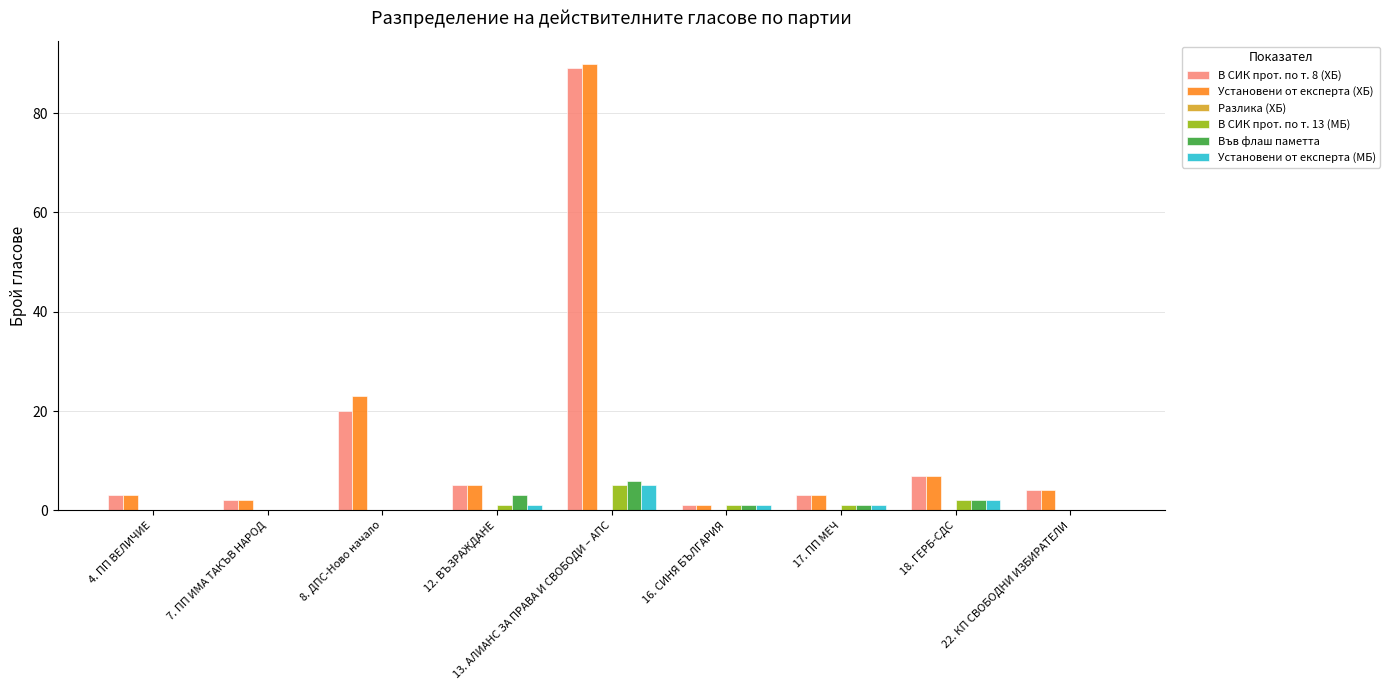

What is the sum of all В СИК прот. по т. 8 (ХБ) values?

134